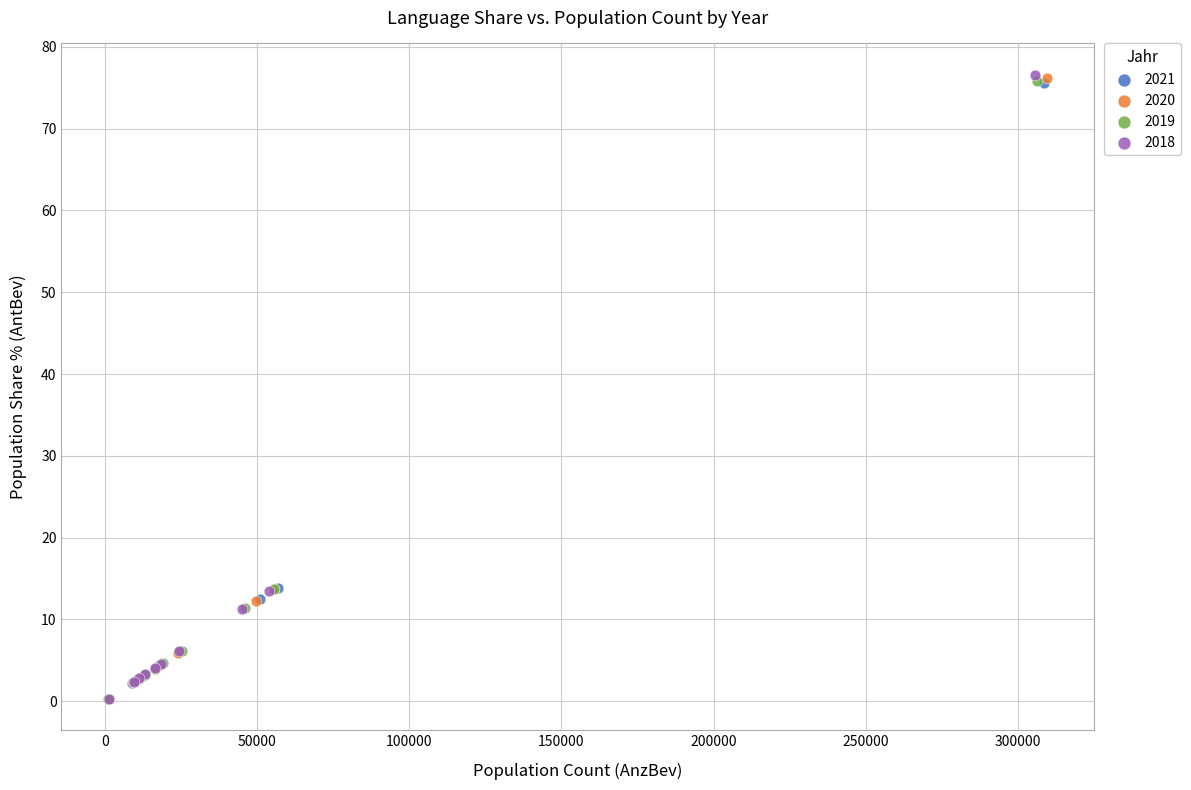

Which series has the largest Y range (max minus min)?

2018